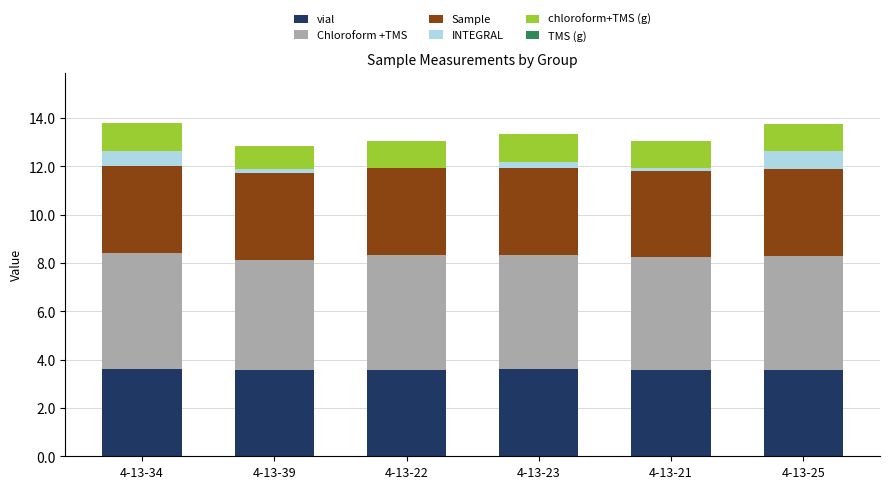

What is the label of the 3rd bar from the left?

4-13-22